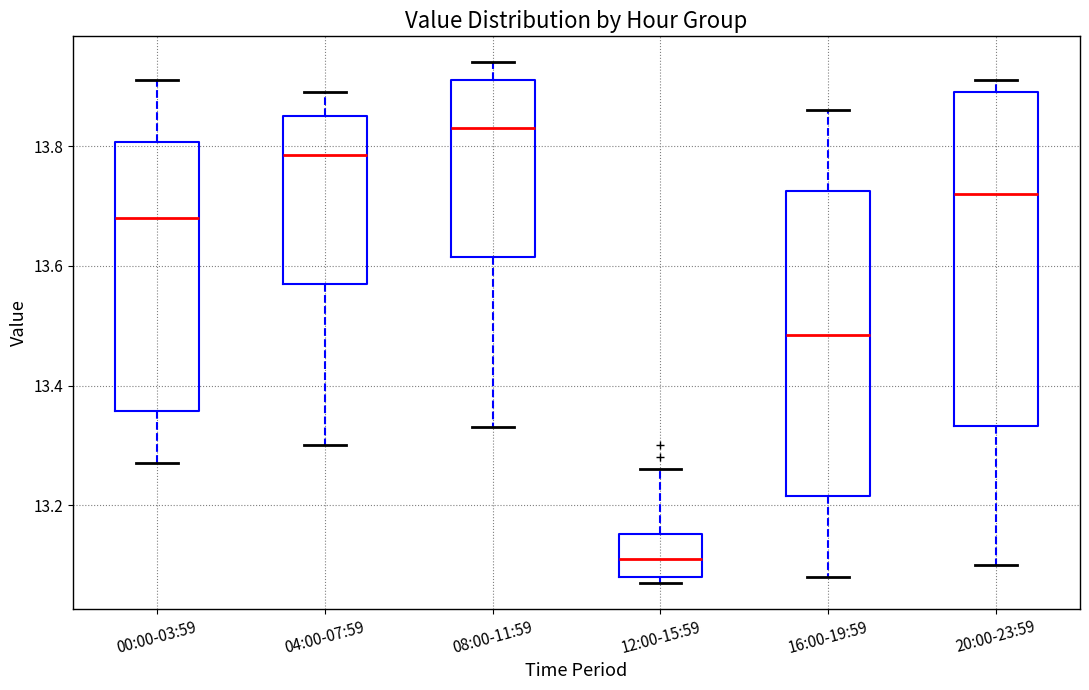

Comparing the boxes themselves (not the whiskers), which one is the tallest?

20:00-23:59